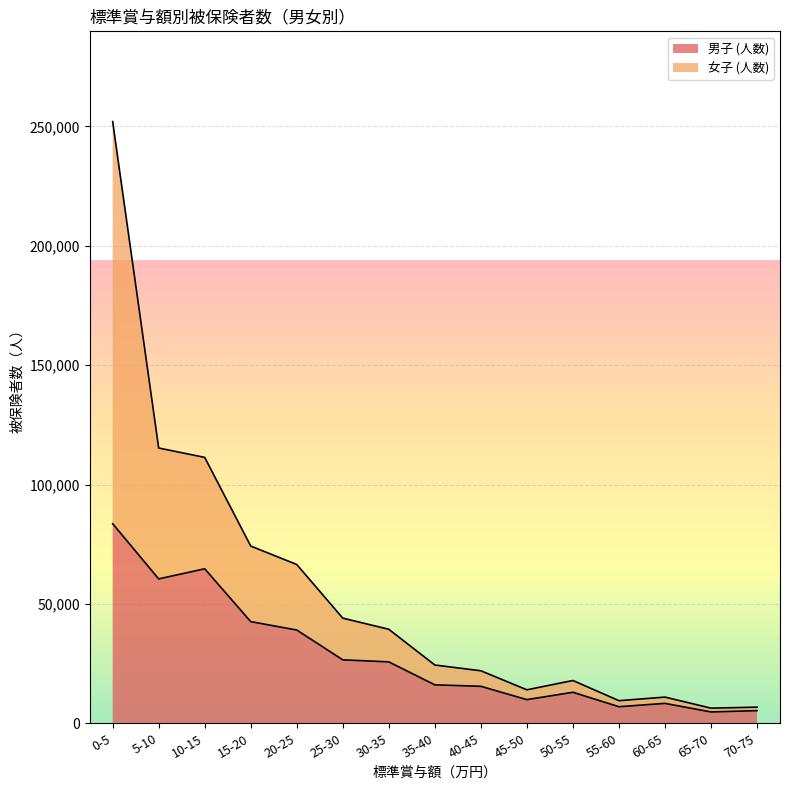

At which label does 女子 (人数) reach its minimum?

65-70